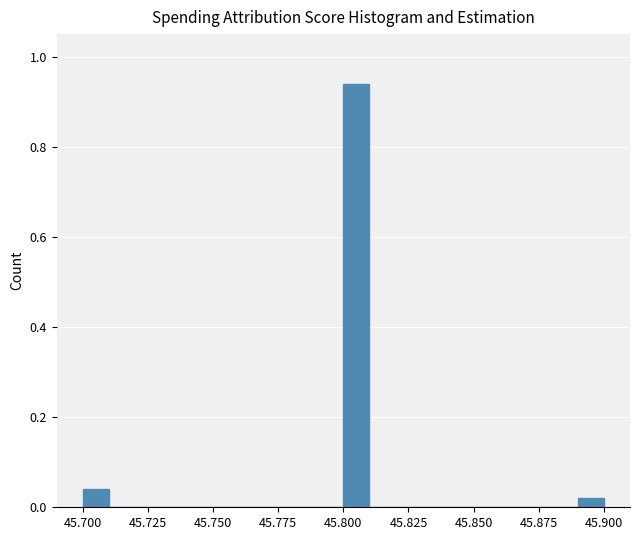

Read against the x-axis, roughly where is the centre of the tallest bar?

45.805